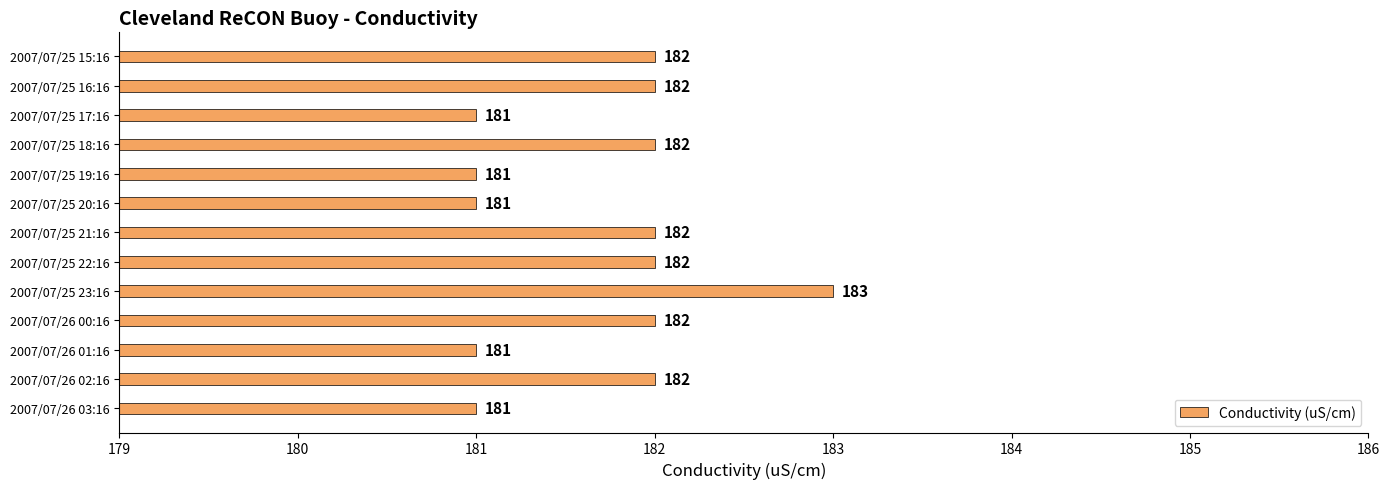

How many bars are there in total?

13